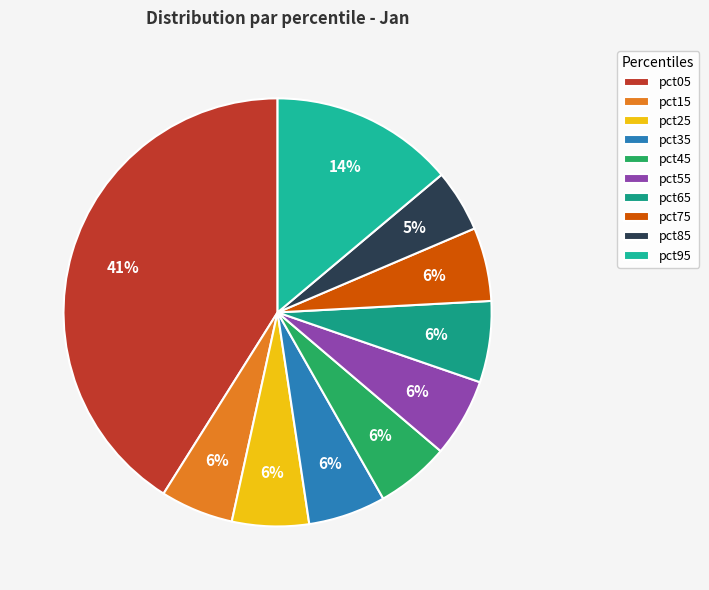

Is there a majority slice in this chart?

No